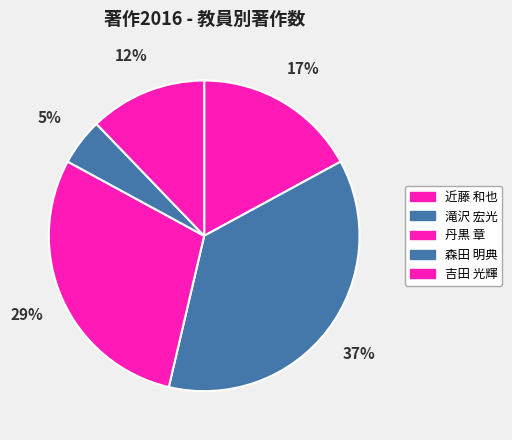

Count the number of slices in the pie.

5